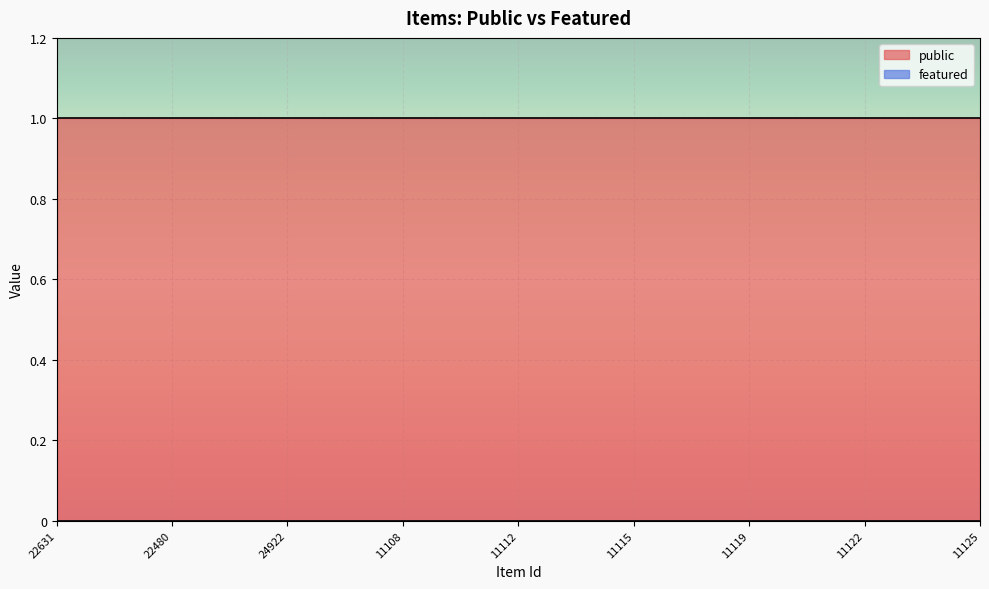

What is the greatest value displayed?

1